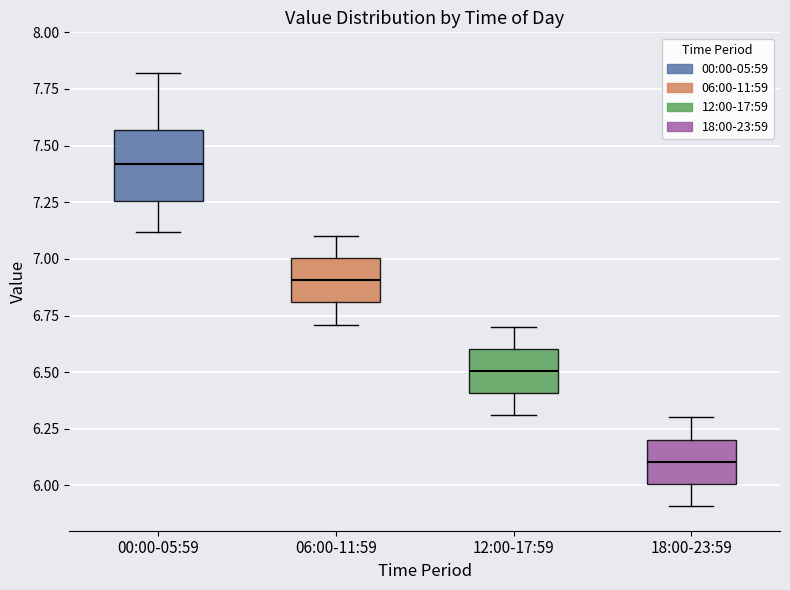

Comparing the boxes themselves (not the whiskers), which one is the tallest?

00:00-05:59